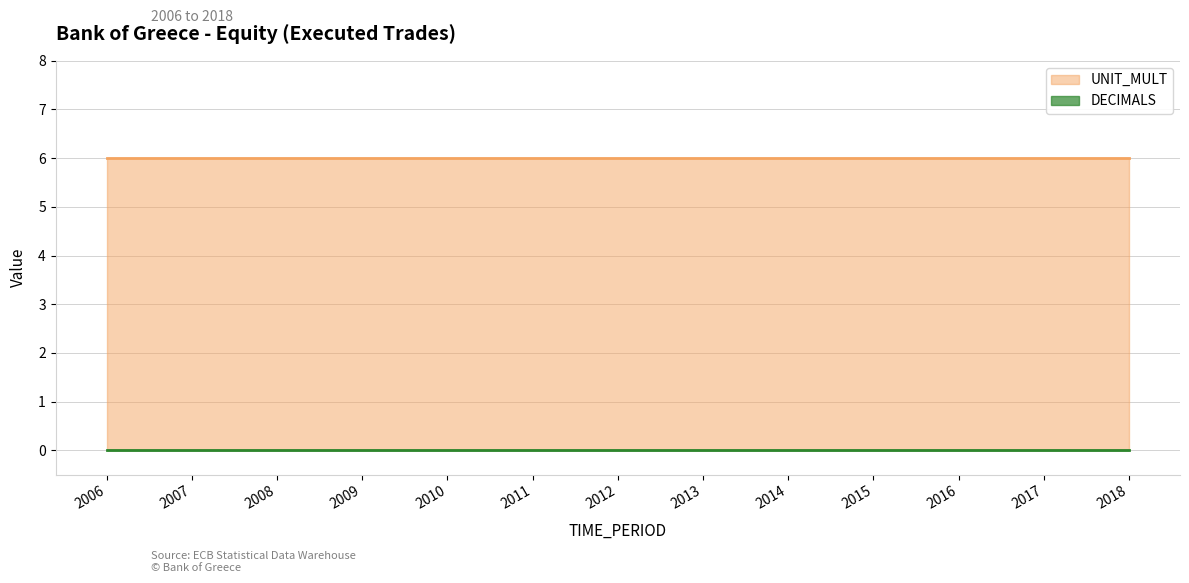

Which series changed the most between 2007 and 2009?

DECIMALS